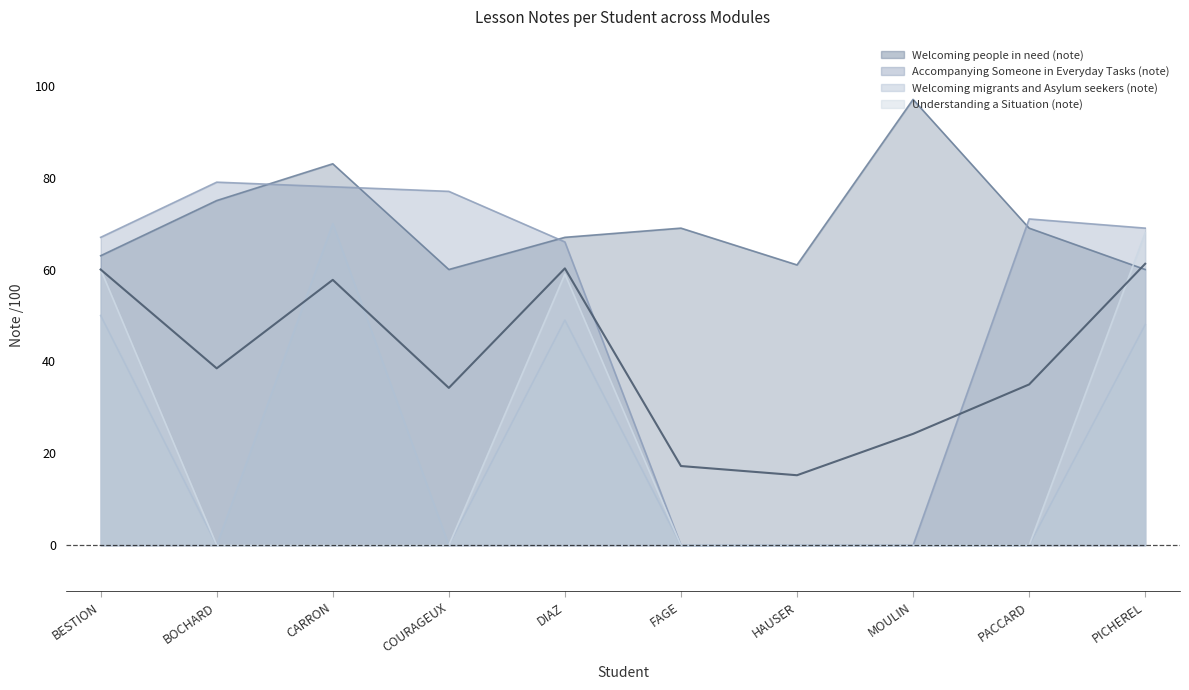

What is the label of the 6th point from the left?

FAGE